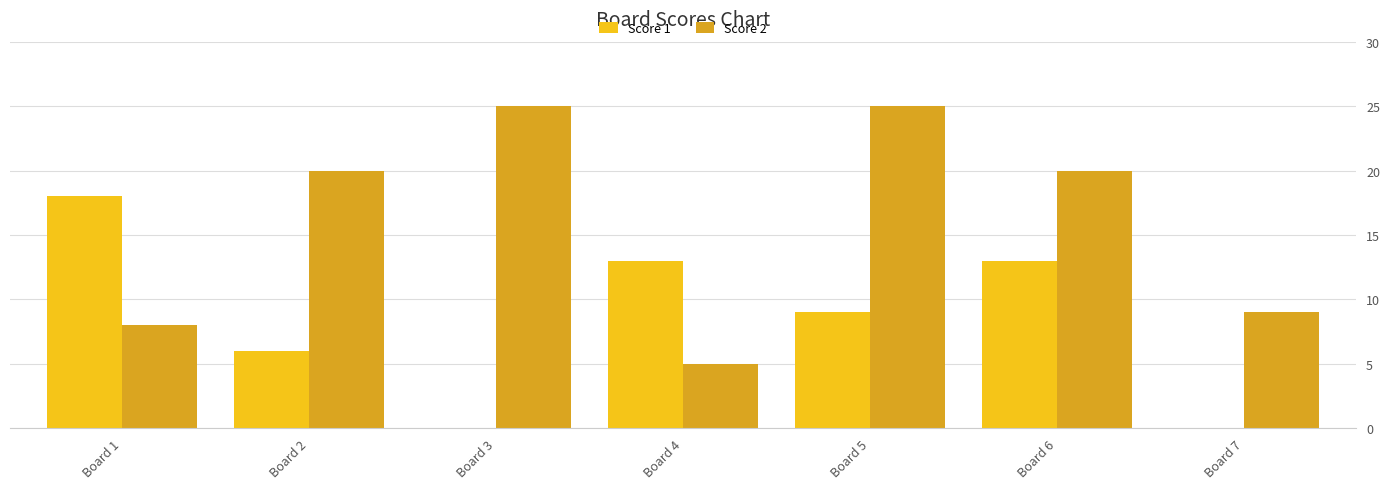

What is the maximum value for Score 2?

25